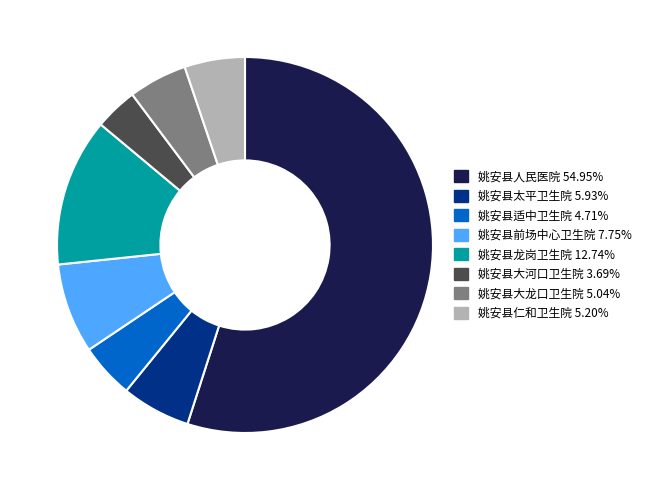

Which category accounts for the majority?

姚安县人民医院